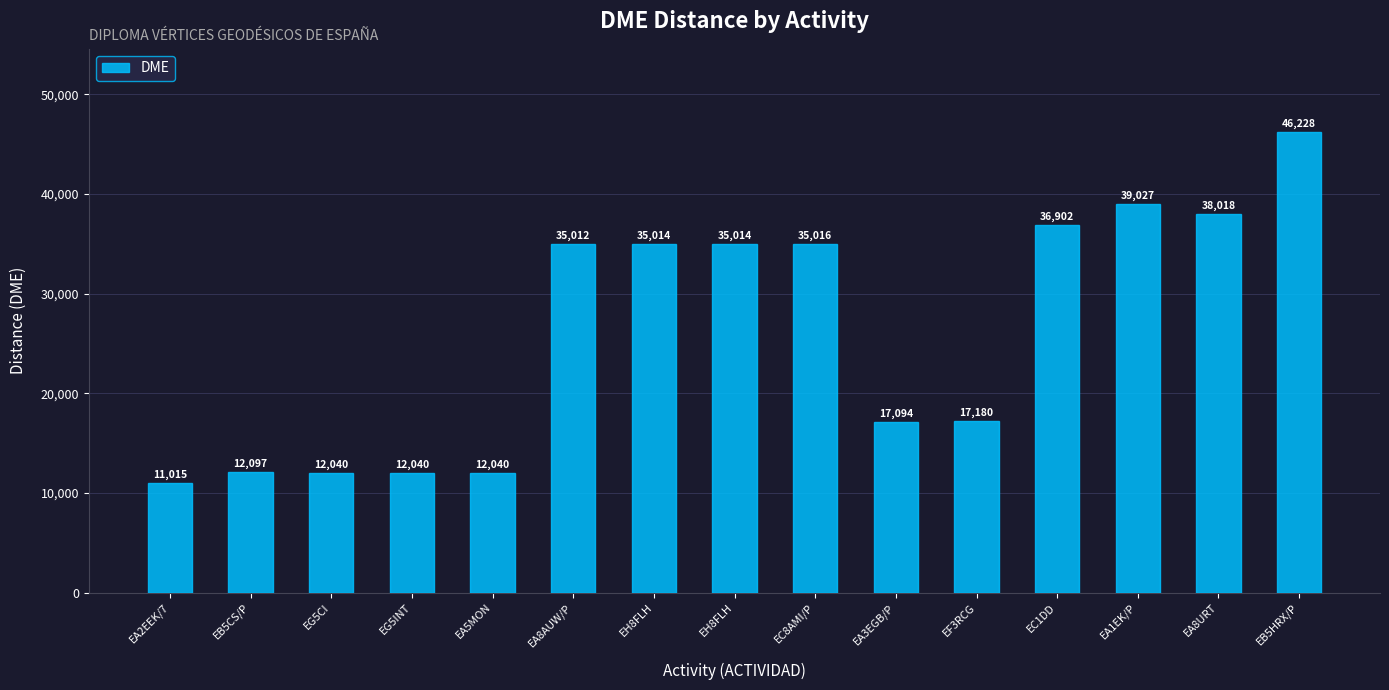

How many values are below 35012?

7